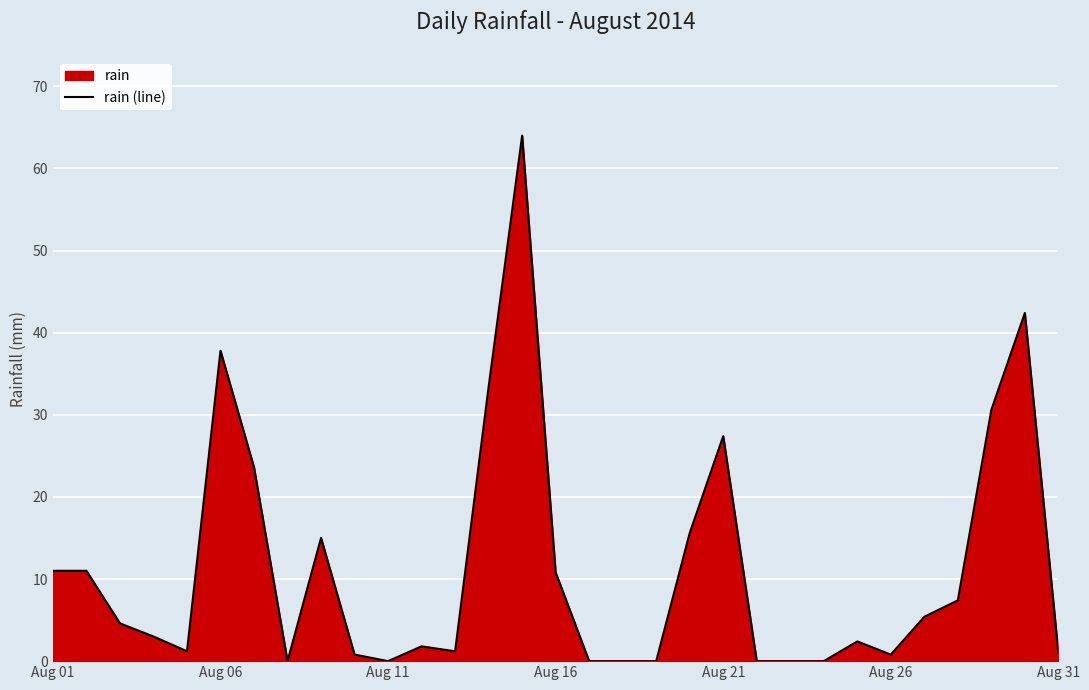

How many lines are shown in the chart?

1